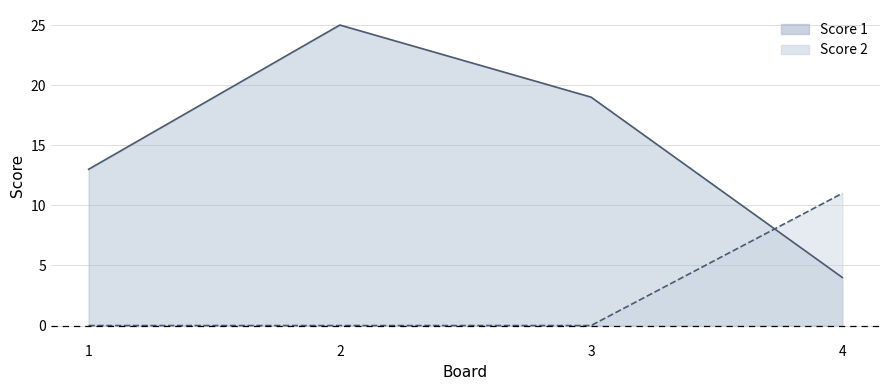

What is the lowest value of the Score 1 series?

4